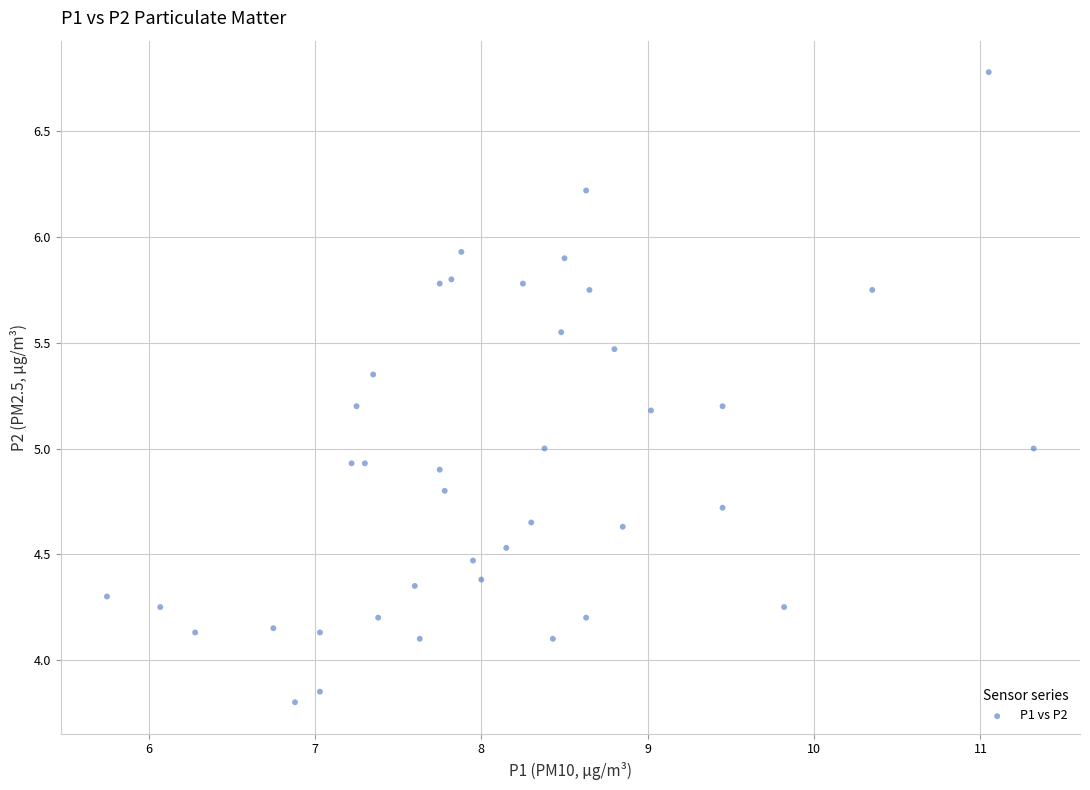

What is the range of X values (max minus min)?

5.6